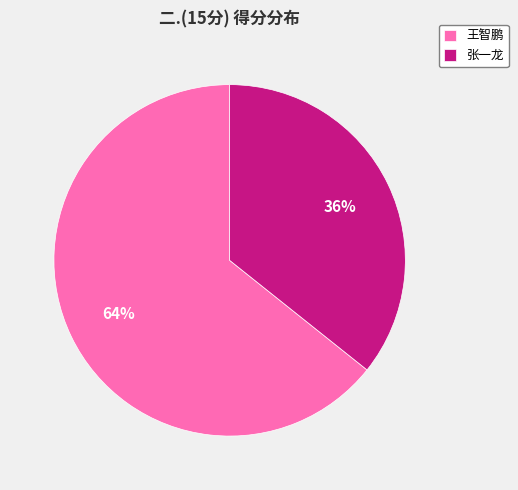

Which category accounts for the majority?

王智鹏